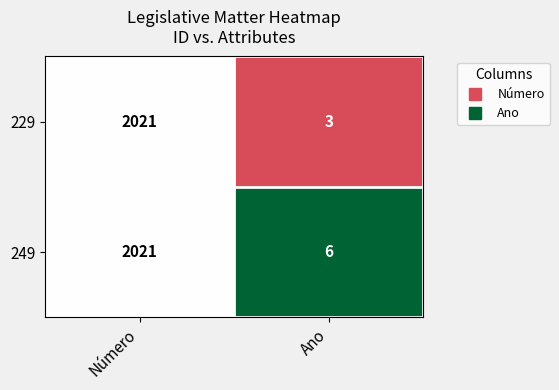

Rank the series by their average value, from highest to lowest.

249, 229